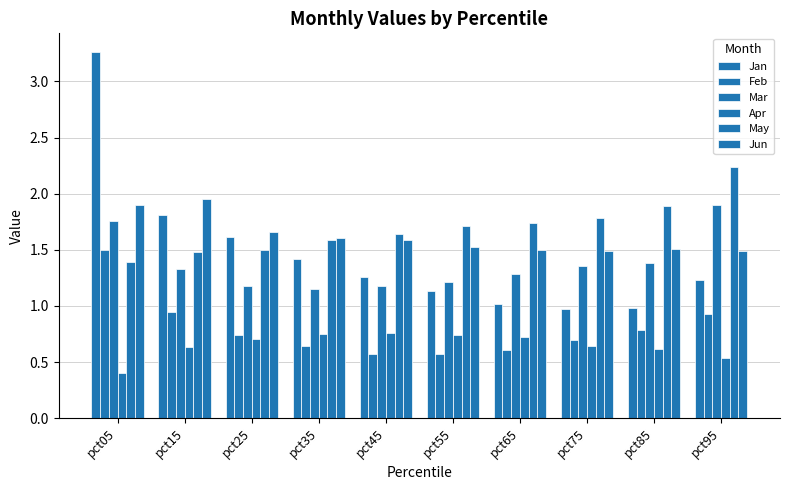

Which series has the widest spread of values?

Jan